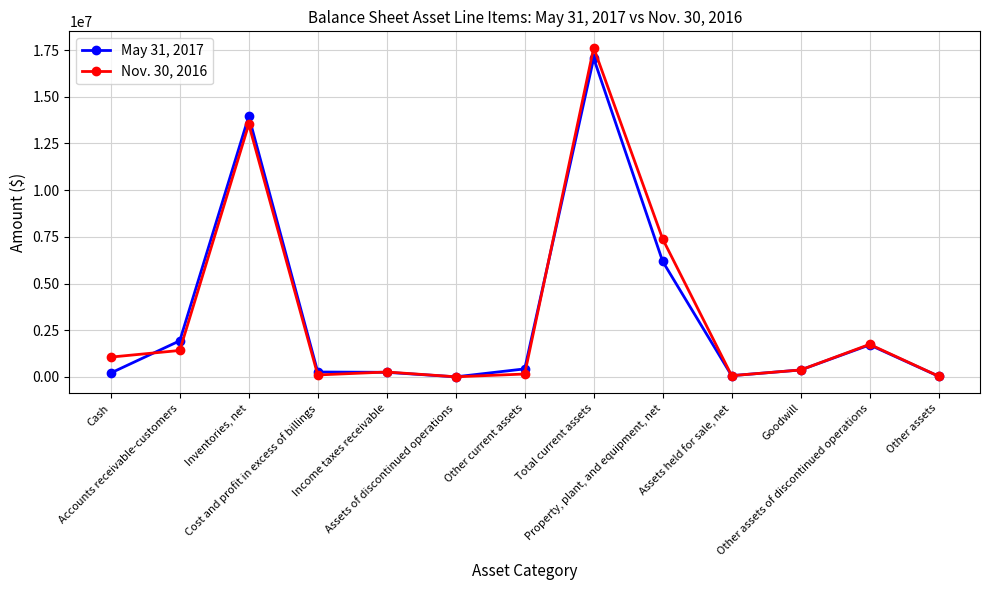

What position from the right is Property, plant, and equipment, net?

5